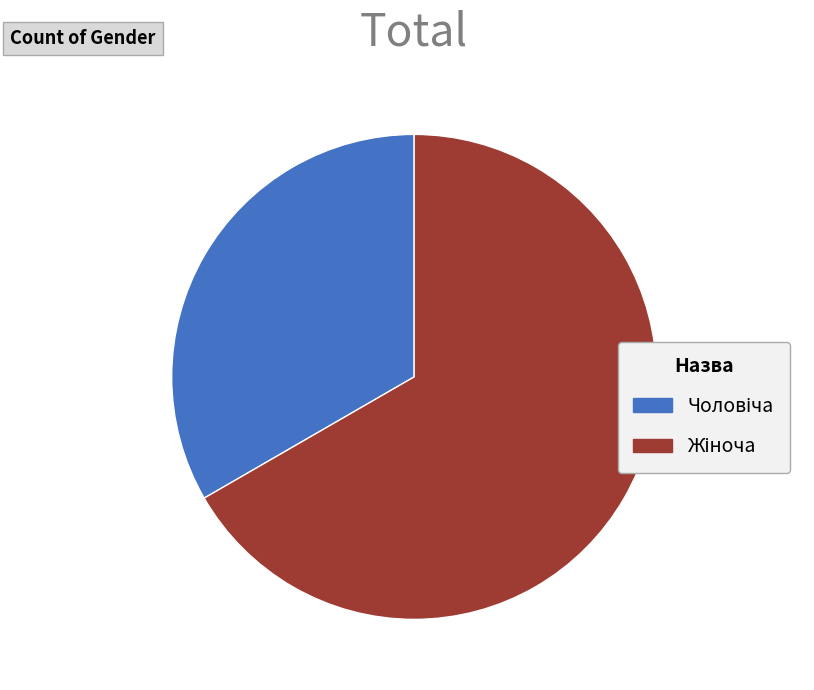

Does any single category account for the majority?

Yes